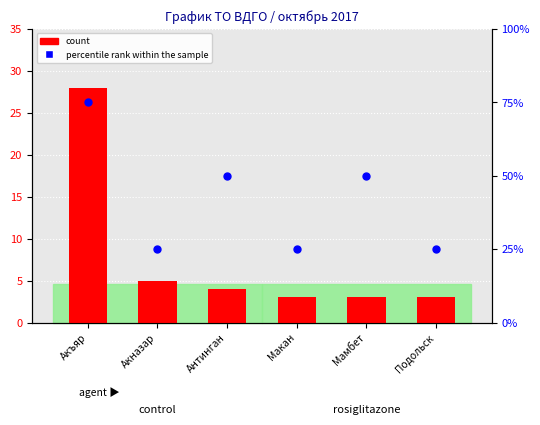

At which category is the sum across all series the highest?

Акъяр